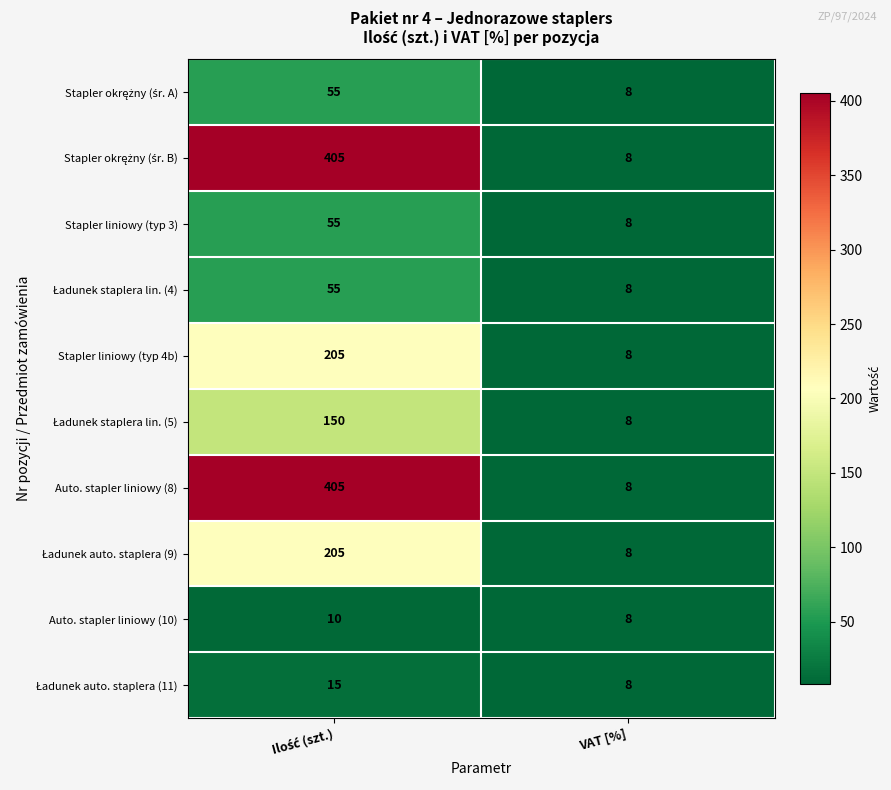

Is it true that Stapler liniowy (typ 4b) equals 13 at VAT [%]?

False